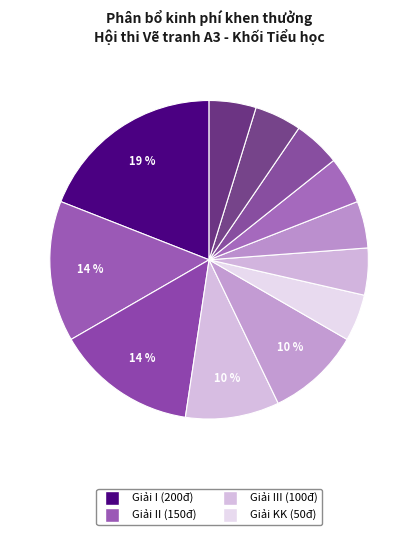

How many slices are in this pie chart?

12